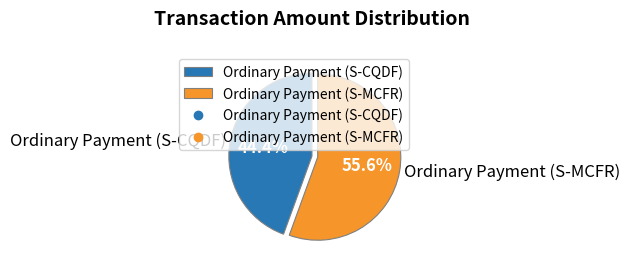

To the nearest percent, what percentage of the pie is Ordinary Payment (S-CQDF)?

44%